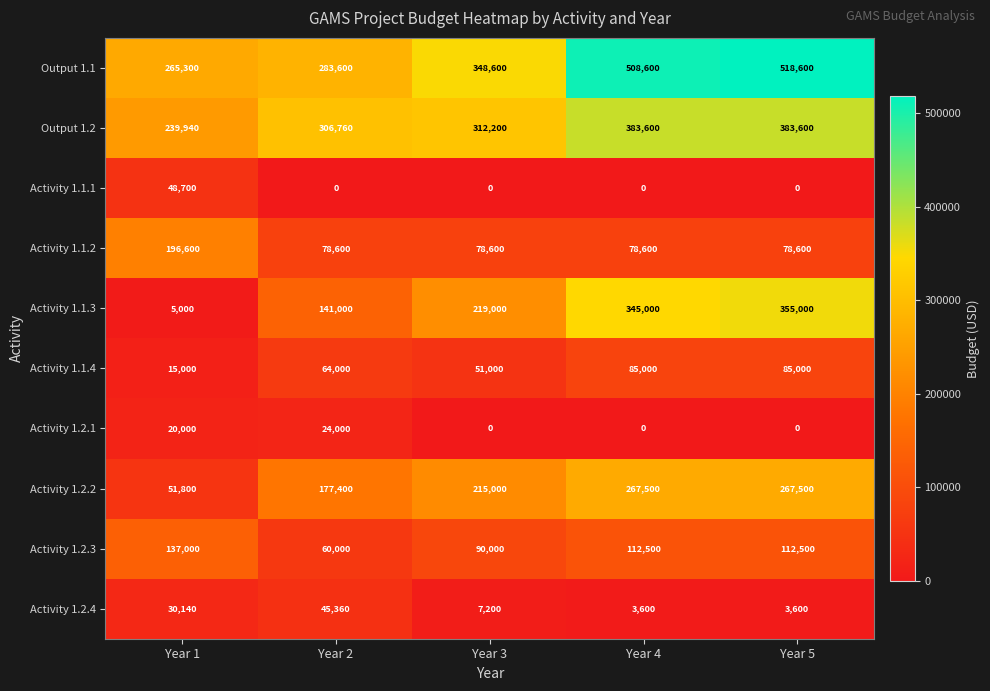

Which series changed the most between Year 2 and Year 5?

Output 1.1